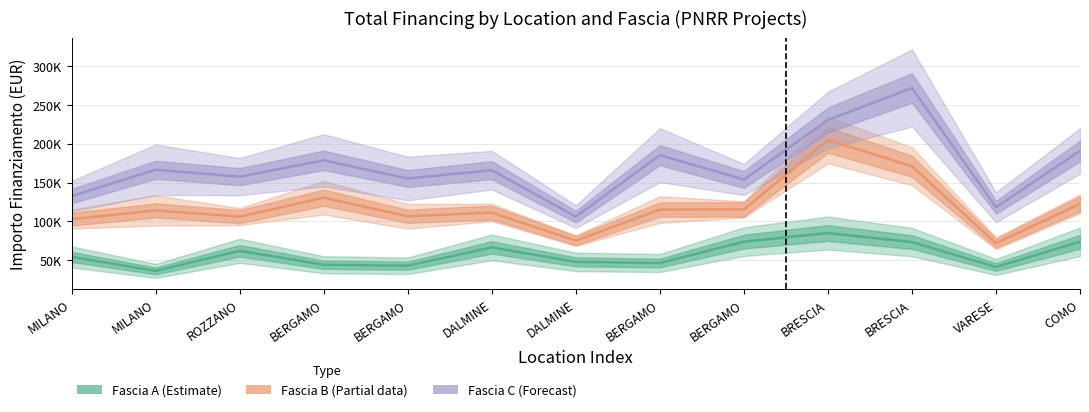

What is the average value of the Fascia C (Forecast) series?

170249.2